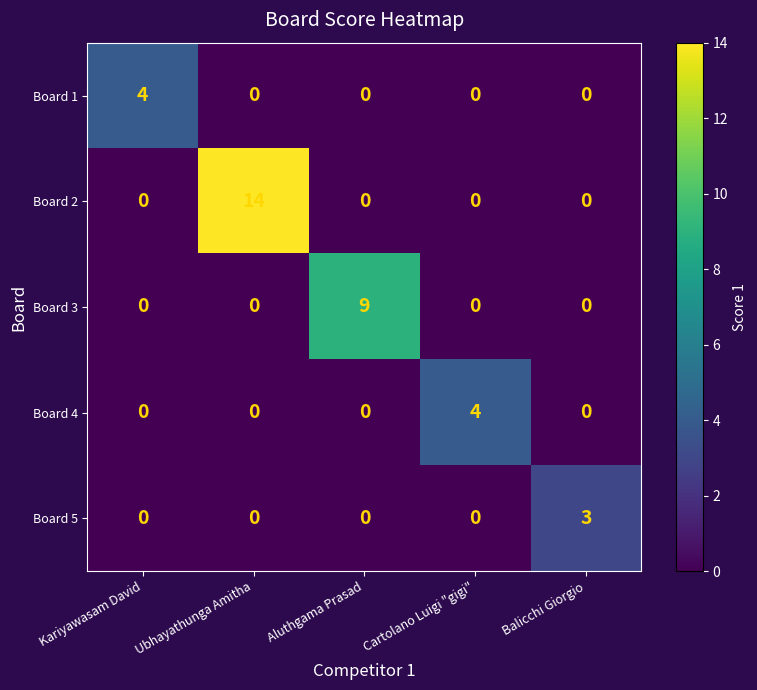

Is it true that Board 3 equals -5 at Cartolano Luigi "gigi"?

False